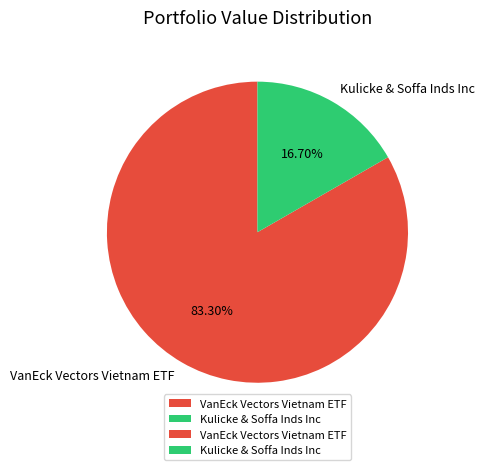

True or false: VanEck Vectors Vietnam ETF accounts for 83% of the total.

True